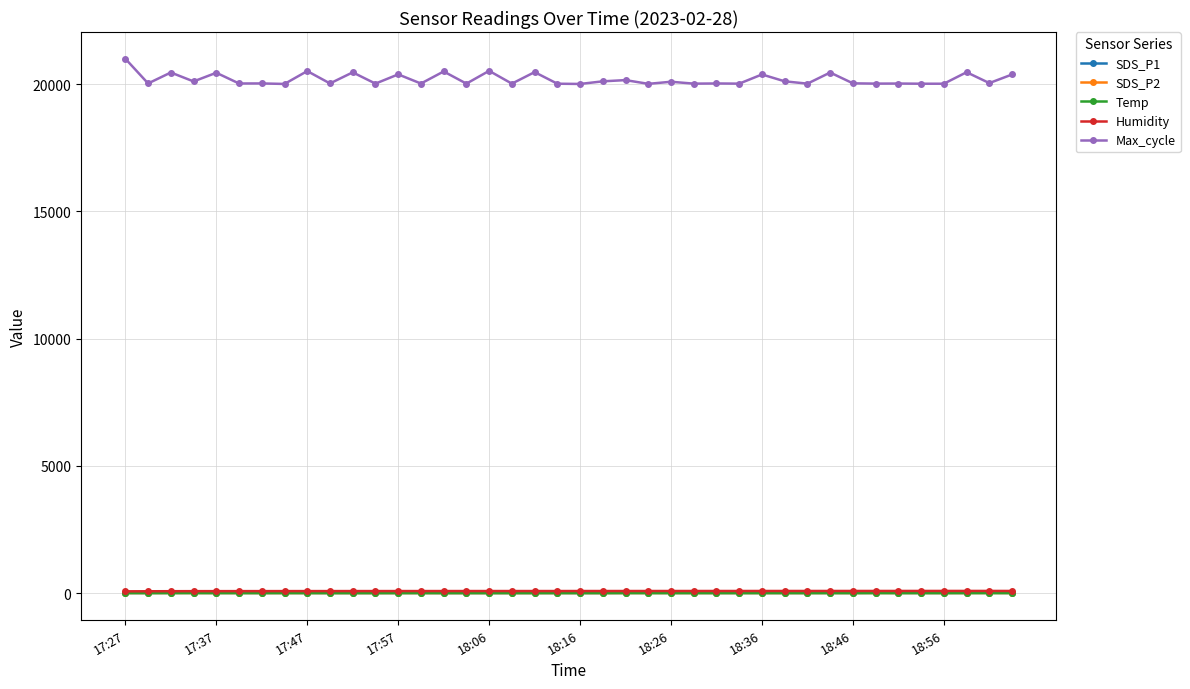

How many series are shown in this chart?

5